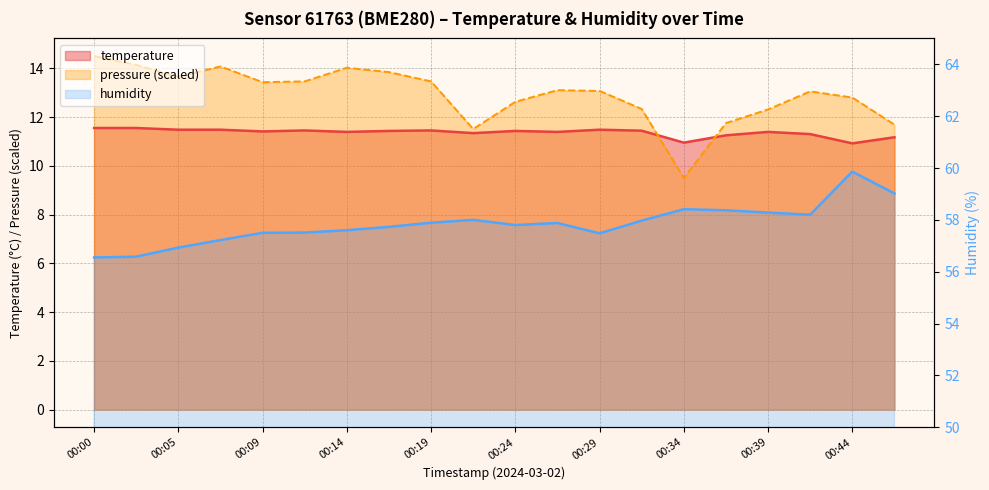

What is the approximate value of temperature at 00:27?

11.4